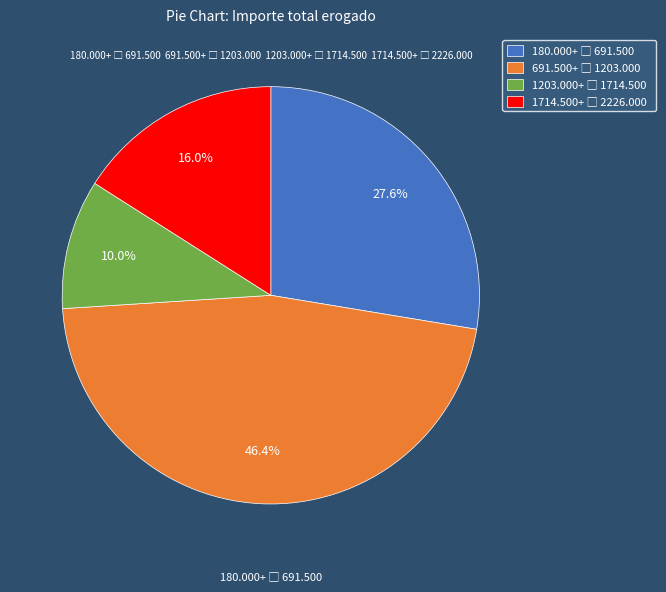

Is there any slice that represents more than half of the pie?

No